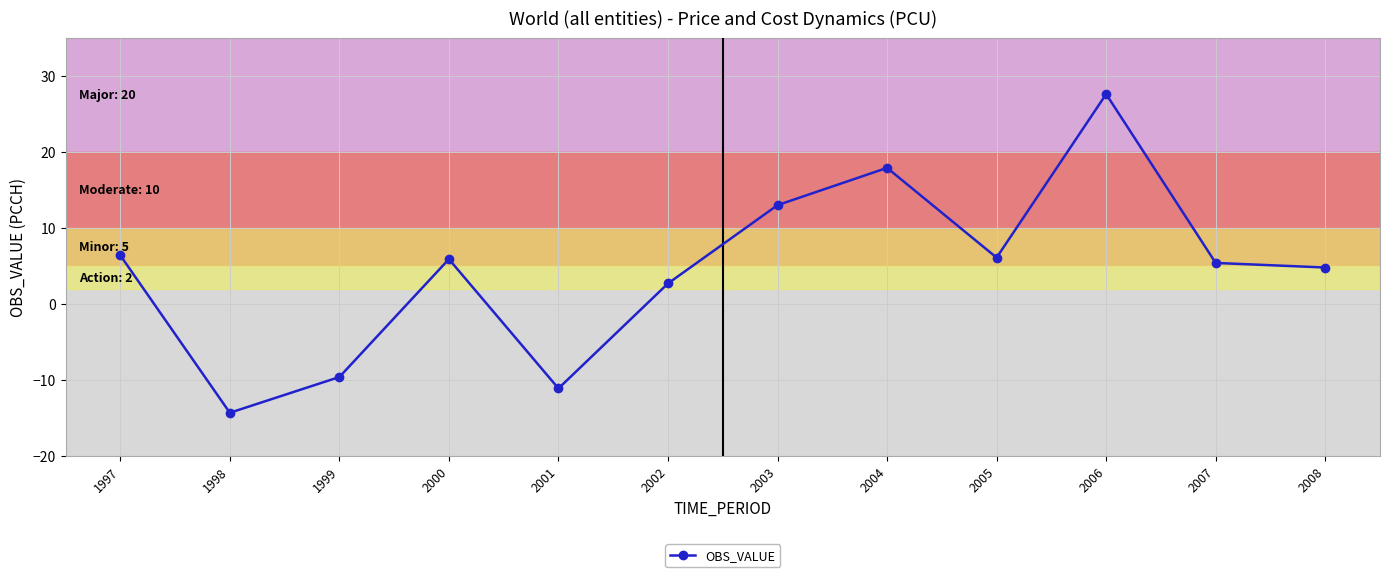

What is the average value?

4.6